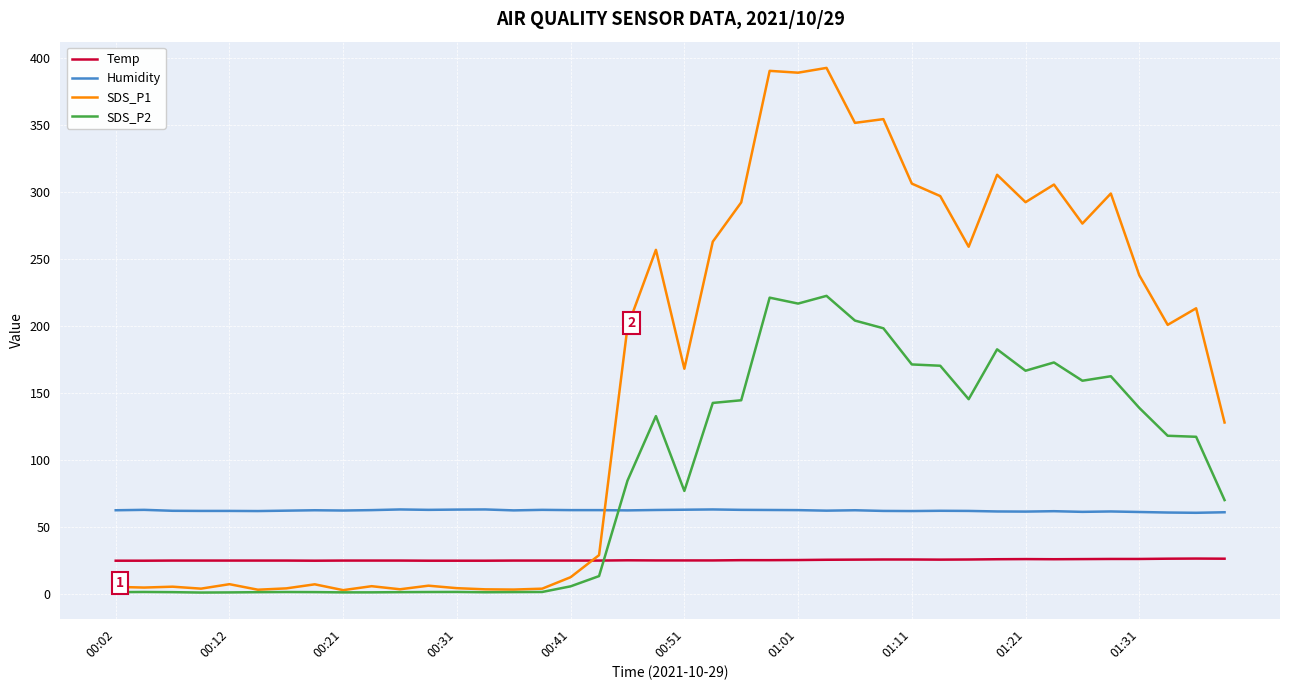

True or false: Humidity and Temp cross at least once.

False